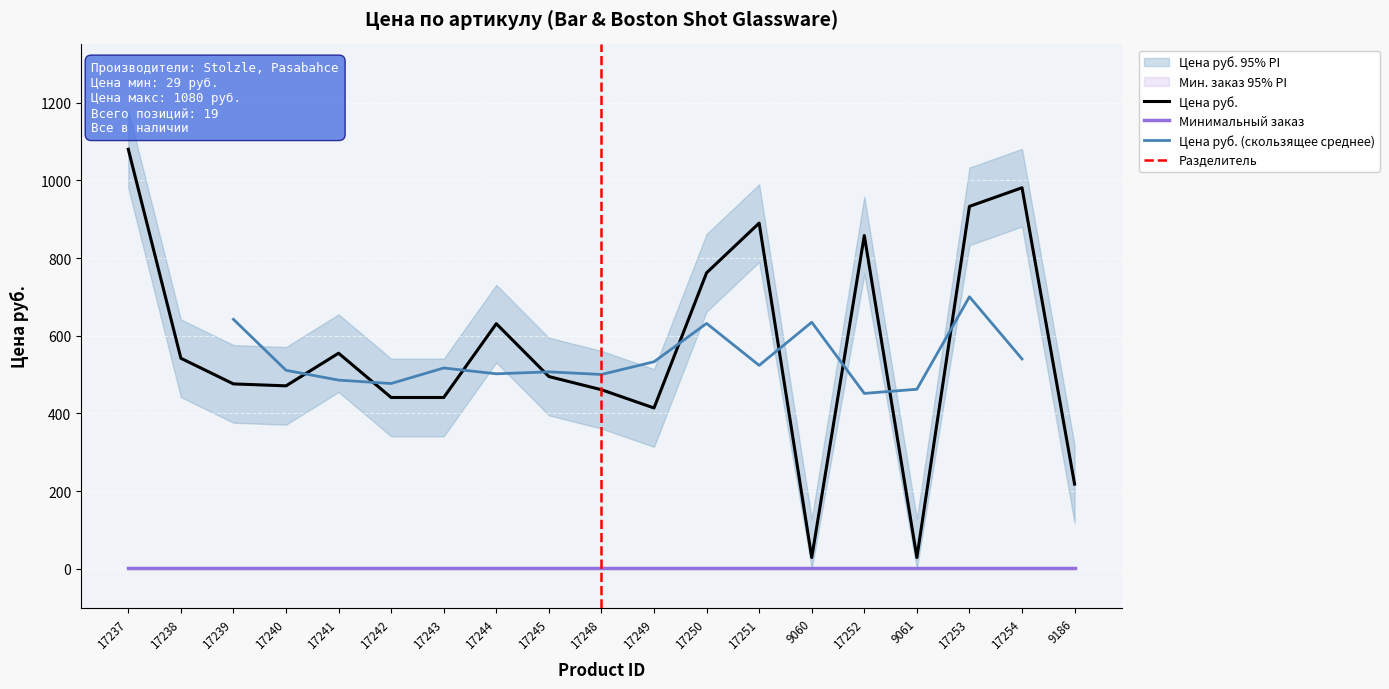

Which has a higher value, 17238 or 17254?

17254